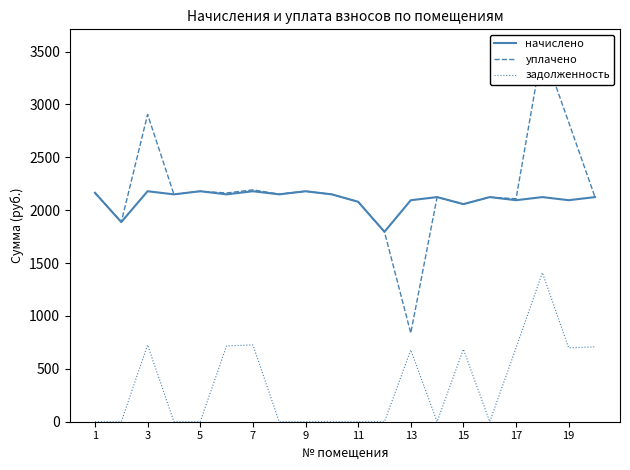

What is the average value of the уплачено series?

2186.7